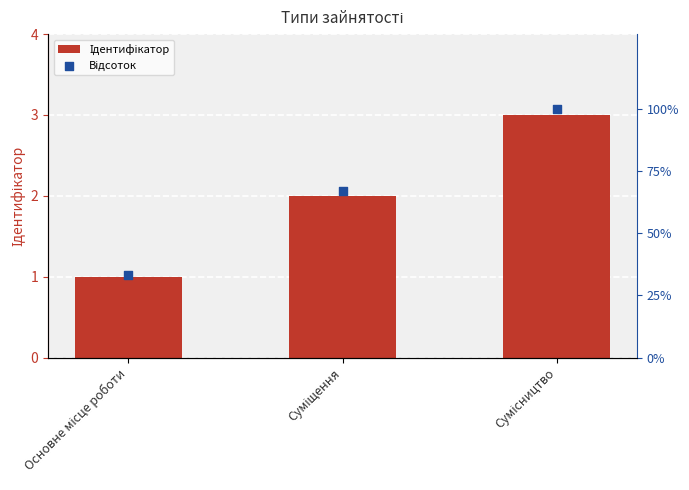

Which series has the largest total across all categories?

Відсоток